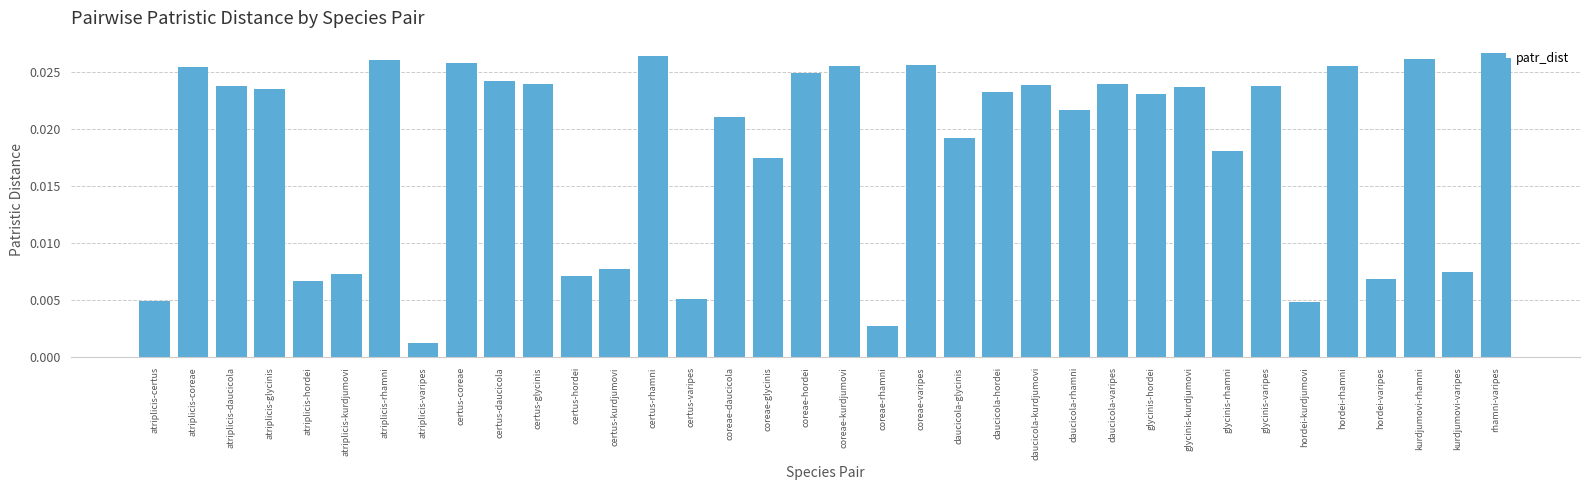

What is the sum of all values?

0.7